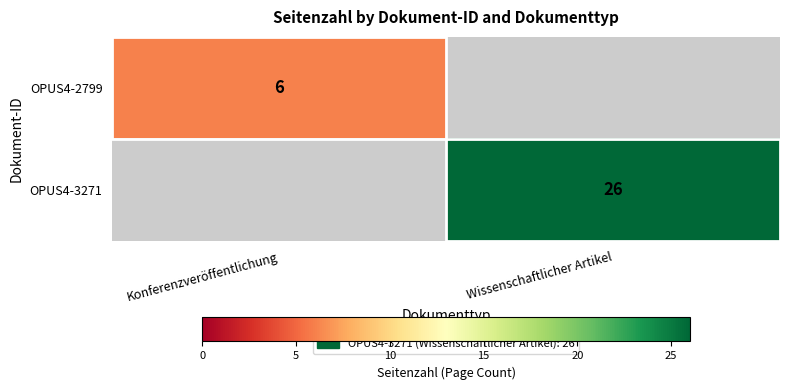

Is the value of OPUS4-3271 at Wissenschaftlicher Artikel greater than the value of OPUS4-2799 at Konferenzveröffentlichung?

Yes